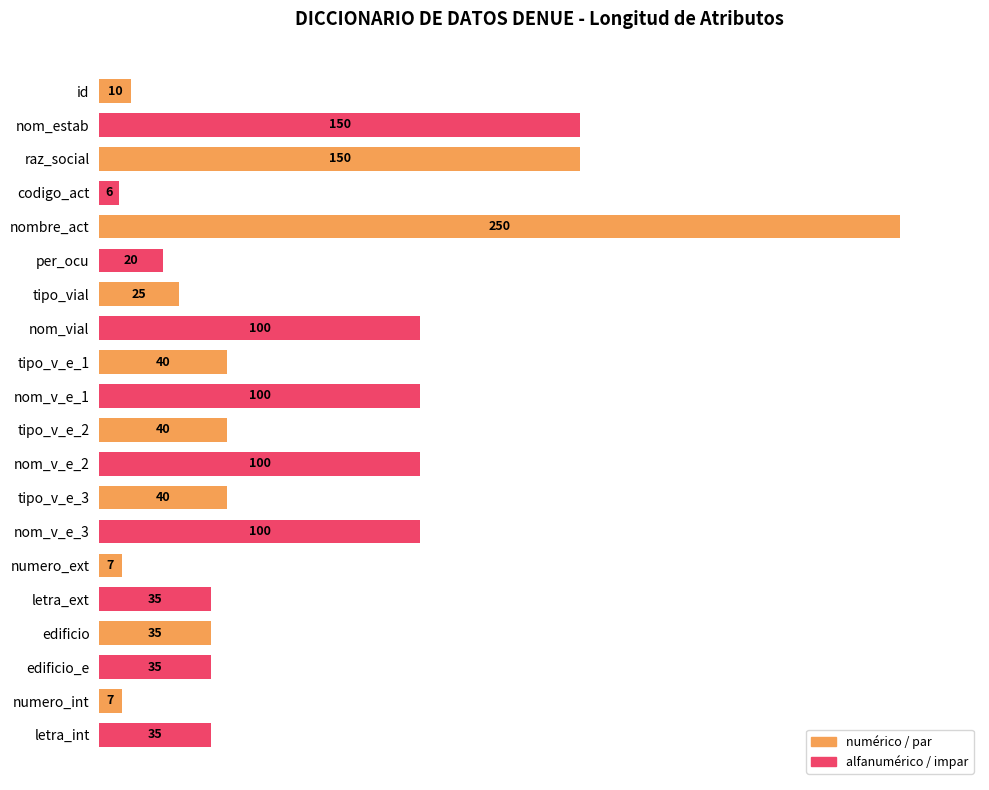

Does the chart contain stacked bars?

No